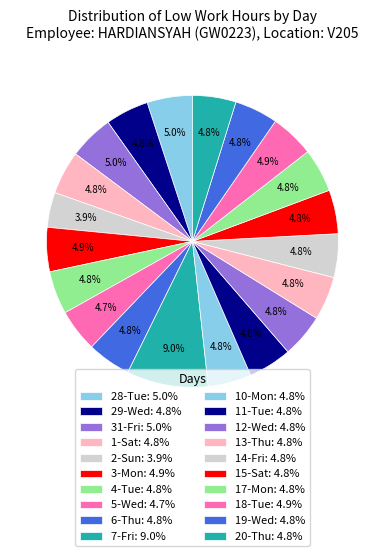

How many segments does this pie chart have?

20